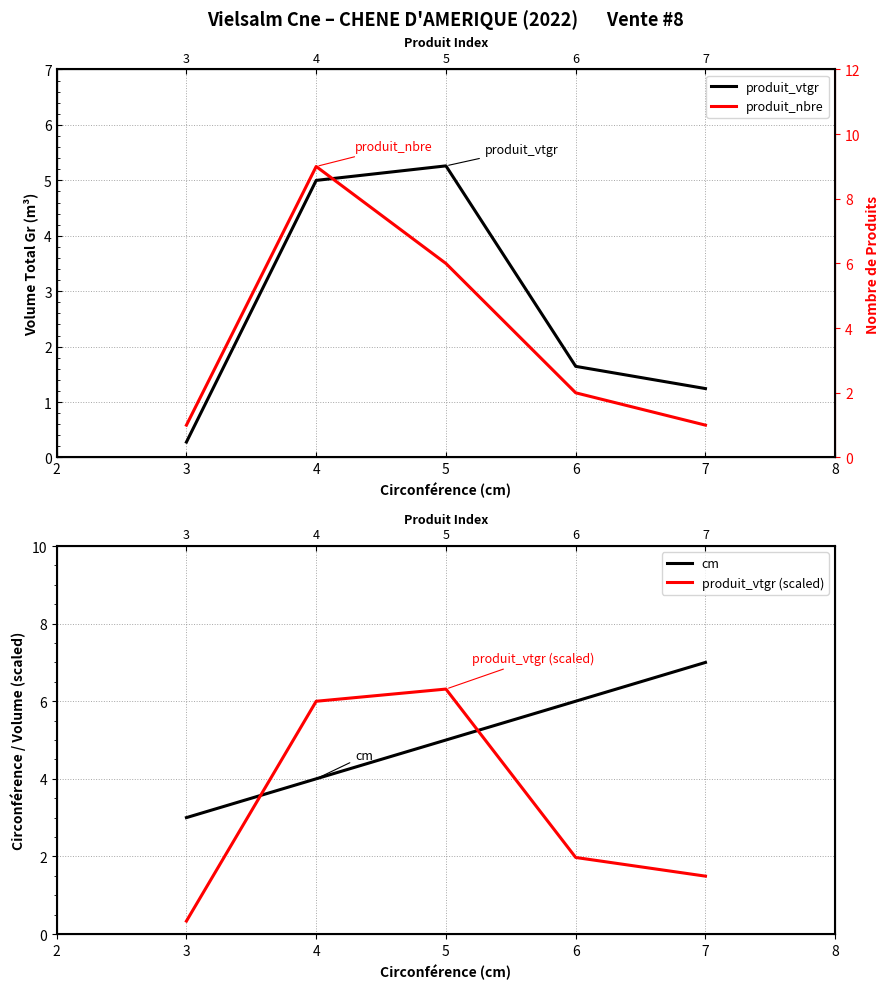

What are all the series names shown in the legend?

produit_vtgr, cm, produit_vtgr (scaled), produit_nbre